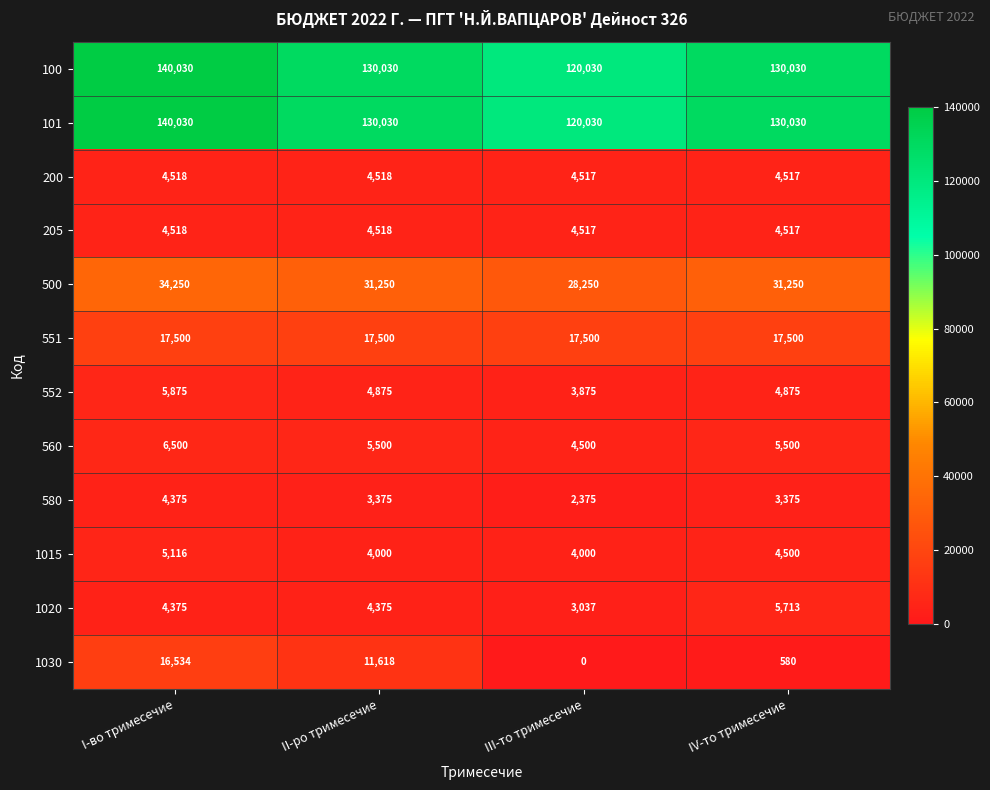

What is the spread (max minus min) of values at IV-то тримесечие?

129450